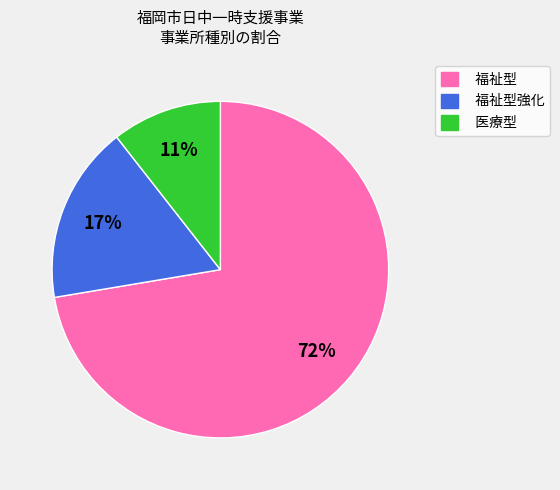

Is it true that 福祉型 is 72% of the pie?

True